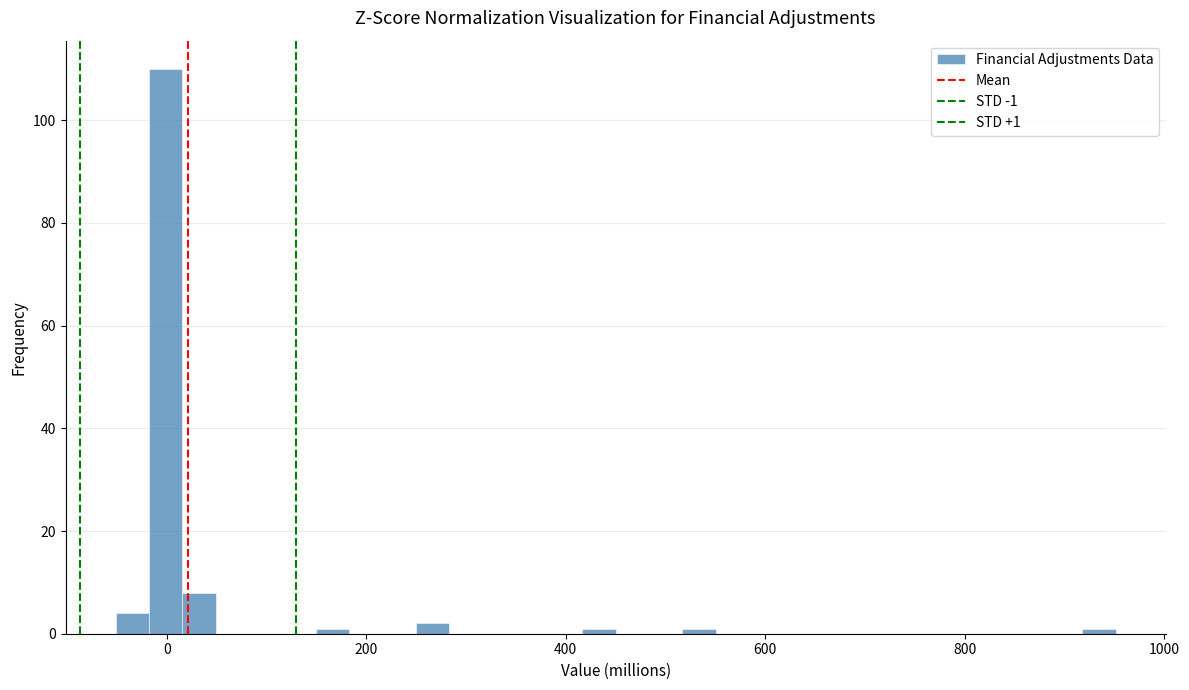

Read against the x-axis, roughly where is the centre of the tallest bar?

0